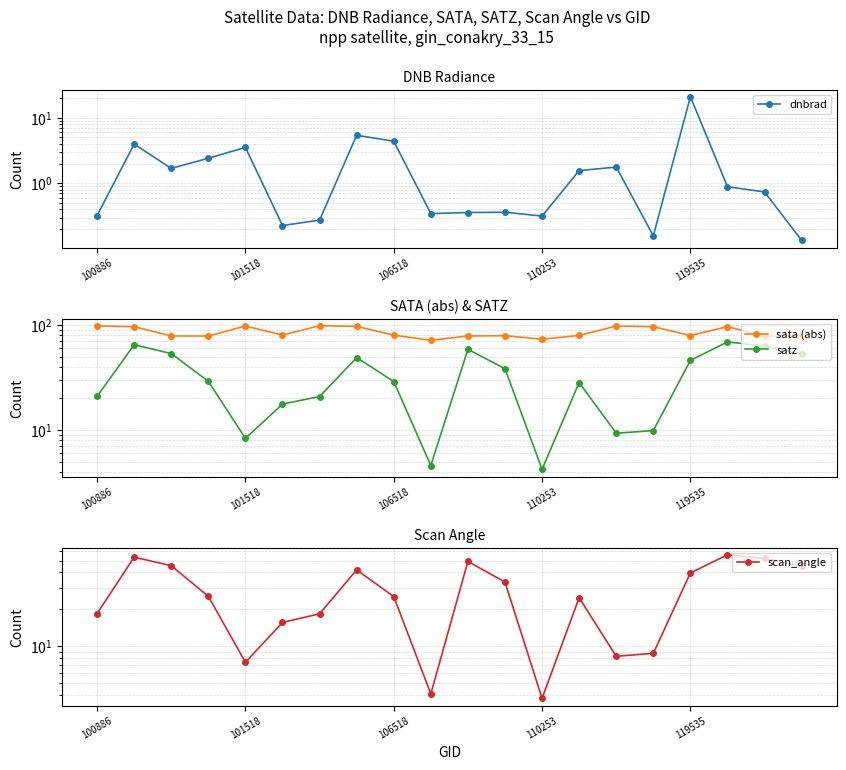

How many interior local valleys does the sata (abs) series have?

6